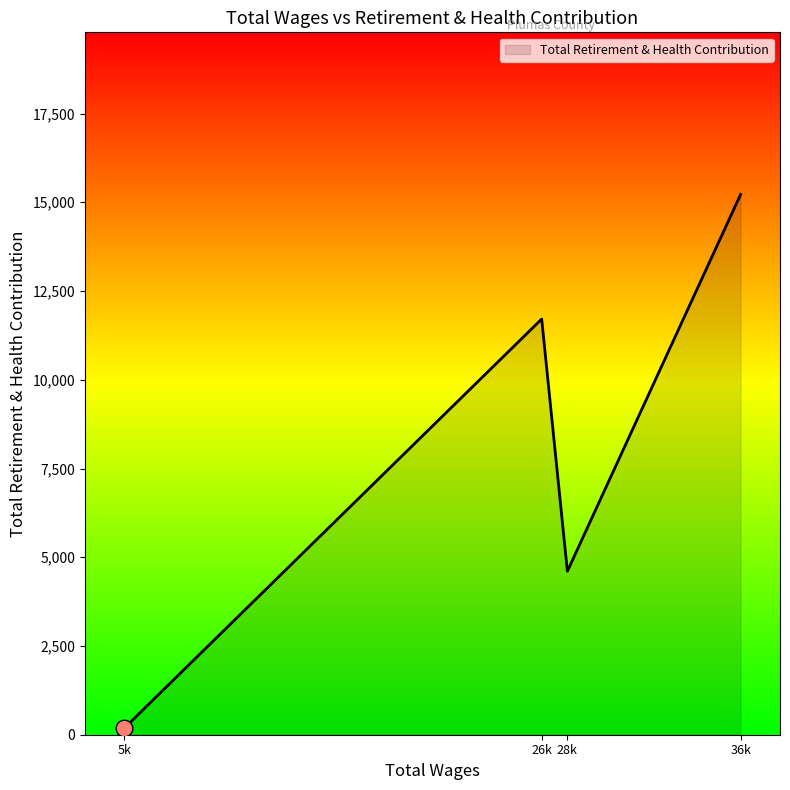

What is the average value?

7931.0